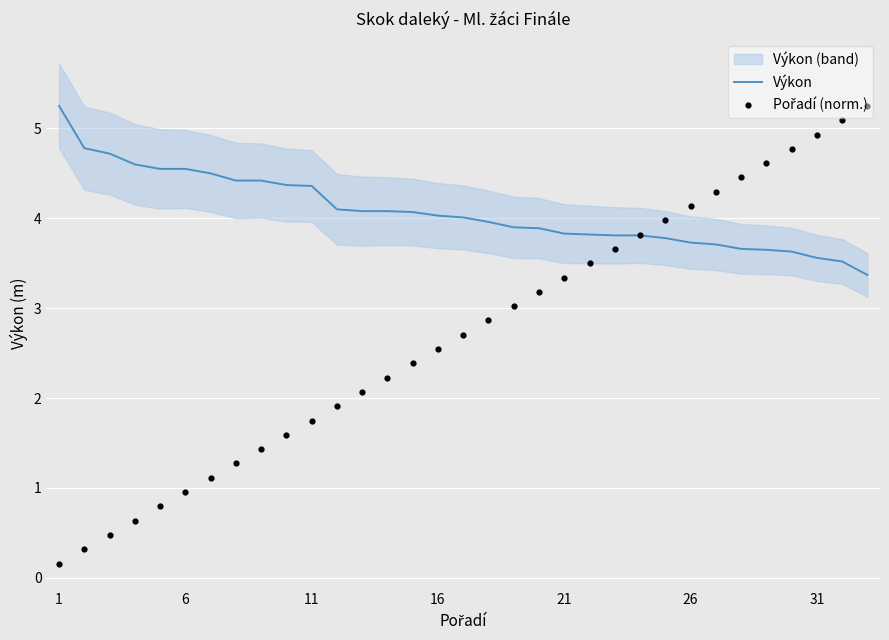

Which series contains the lowest Y value?

Pořadí (norm.)